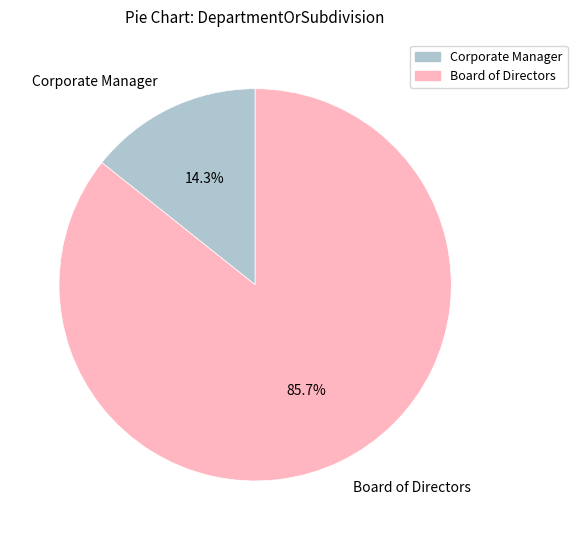

Is there a majority slice in this chart?

Yes